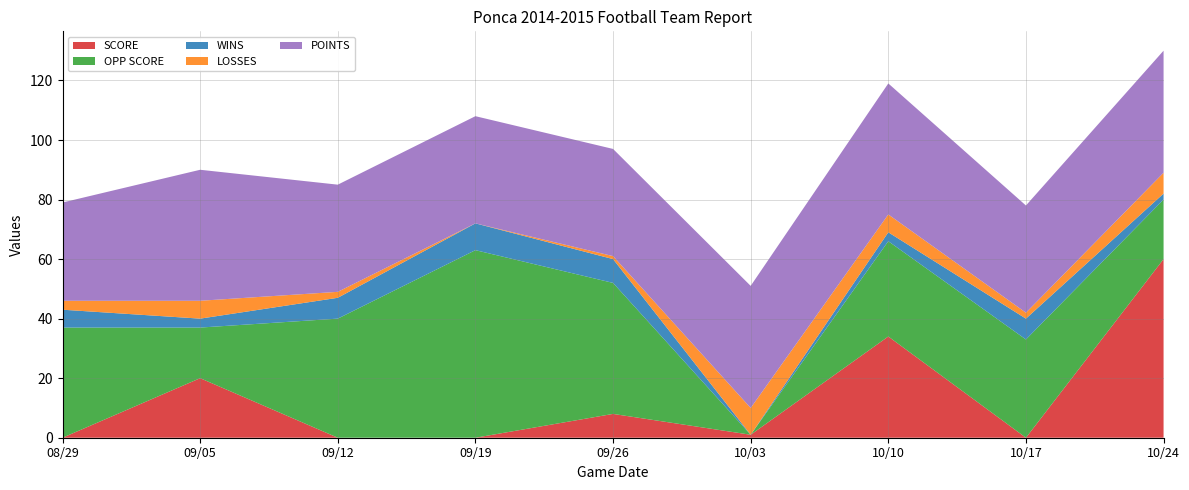

Reading left to right, list all the values displayed in this chart.

SCORE: 08/29=0	09/05=20	09/12=0	09/19=0	09/26=8	10/03=1	10/10=34	10/17=0	10/24=60
OPP SCORE: 08/29=37	09/05=17	09/12=40	09/19=63	09/26=44	10/03=0	10/10=32	10/17=33	10/24=20
WINS: 08/29=6	09/05=3	09/12=7	09/19=9	09/26=8	10/03=0	10/10=3	10/17=7	10/24=2
LOSSES: 08/29=3	09/05=6	09/12=2	09/19=0	09/26=1	10/03=9	10/10=6	10/17=2	10/24=7
POINTS: 08/29=33	09/05=44	09/12=36	09/19=36	09/26=36	10/03=41	10/10=44	10/17=36	10/24=41